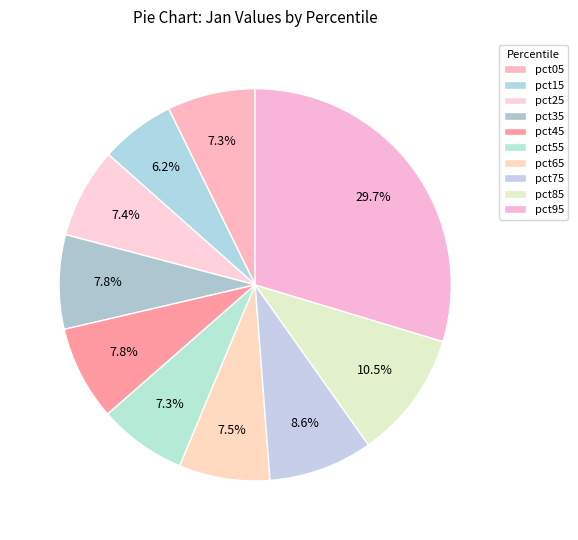

What is the smallest slice in the pie chart?

pct15